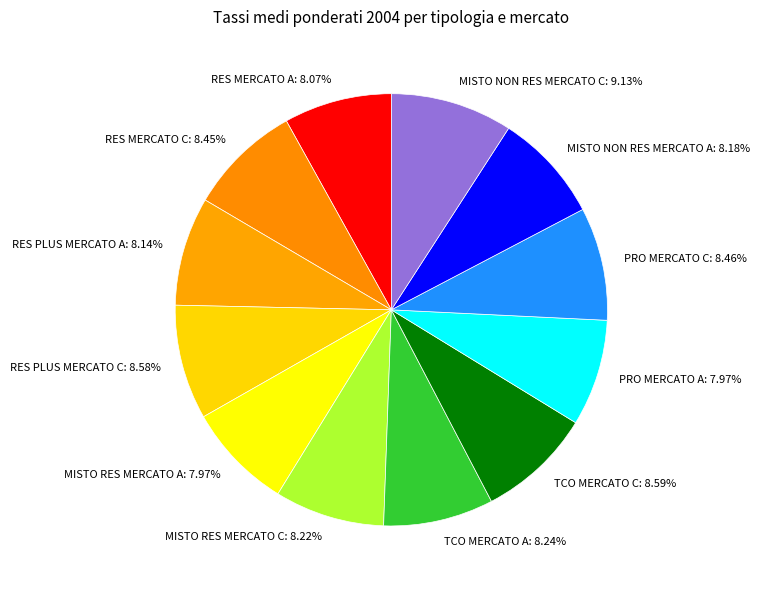

True or false: RES PLUS MERCATO C accounts for 9% of the total.

True